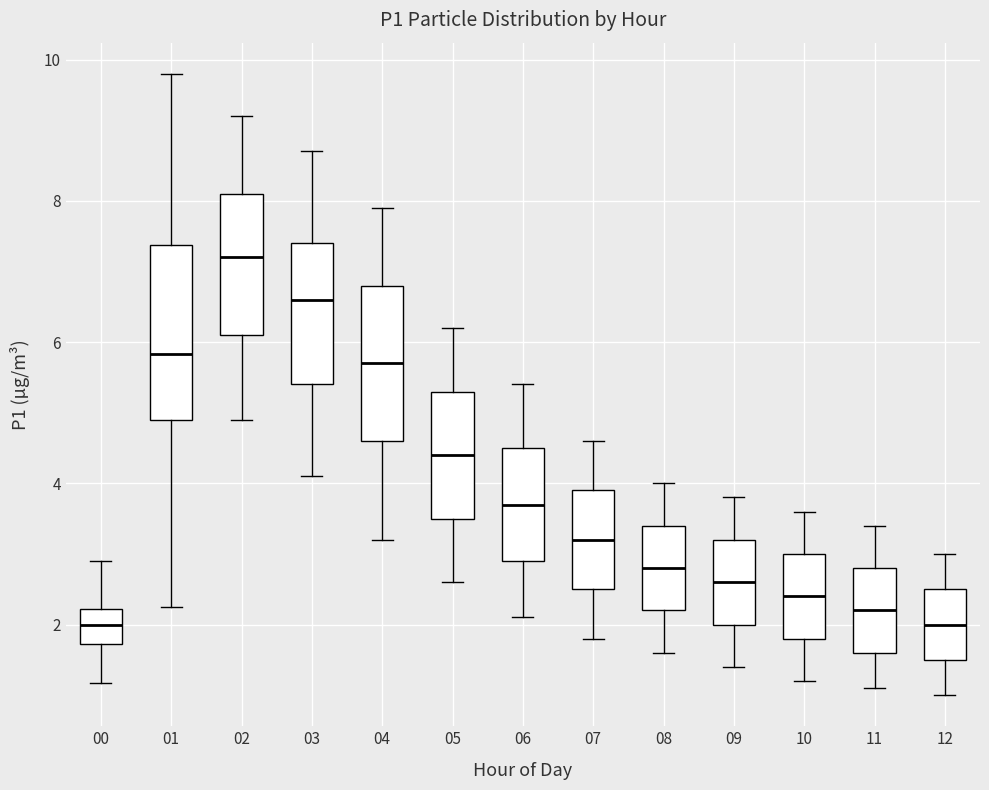

Which box's median line is the highest?

02